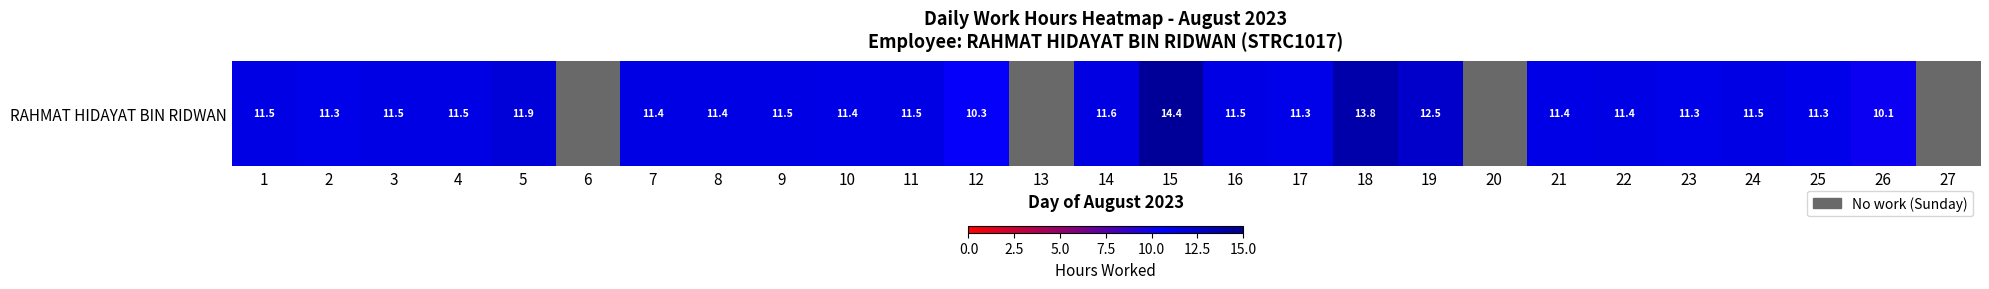

Reading left to right, list all the values displayed in this chart.

11.5	11.3	11.5	11.5	11.9	0.0	11.4	11.4	11.5	11.4	11.5	10.3	0.0	11.6	14.4	11.5	11.3	13.8	12.5	0.0	11.4	11.4	11.3	11.5	11.3	10.1	0.0